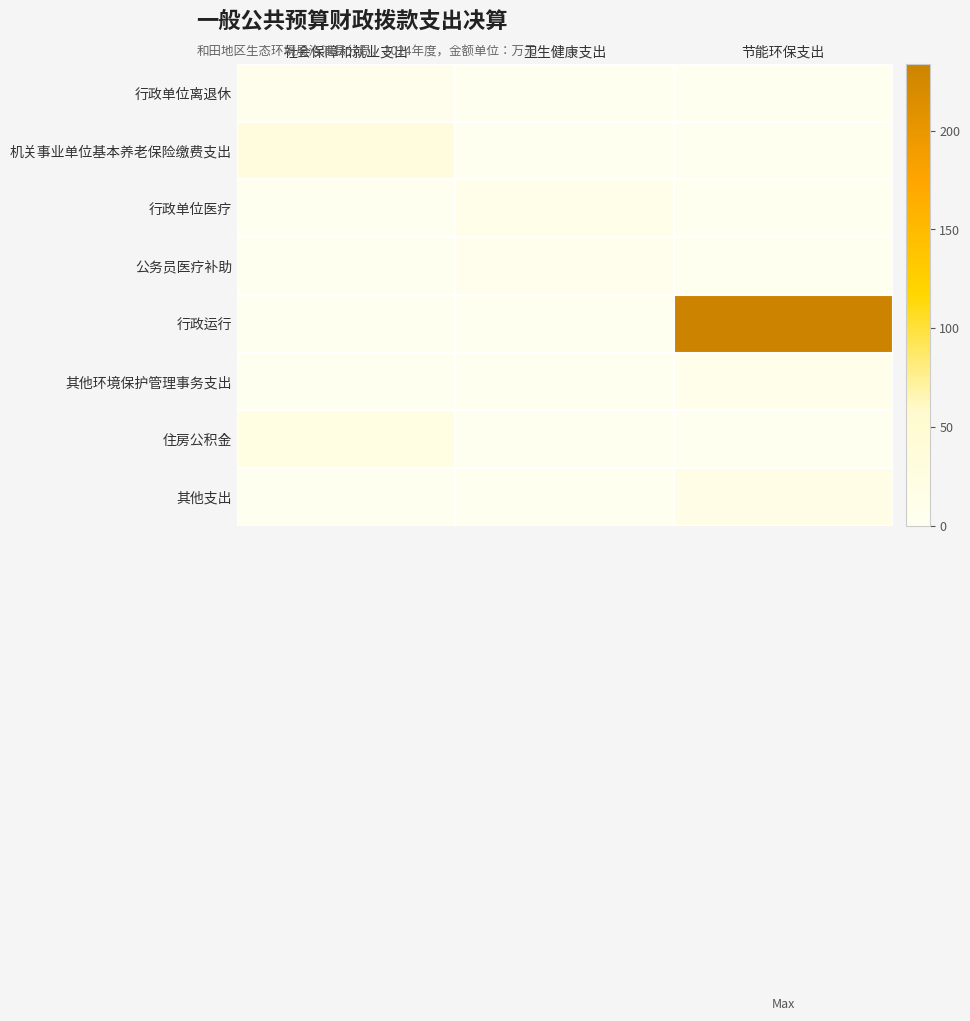

Which has a higher value, 社会保障和就业支出 or 节能环保支出?

社会保障和就业支出